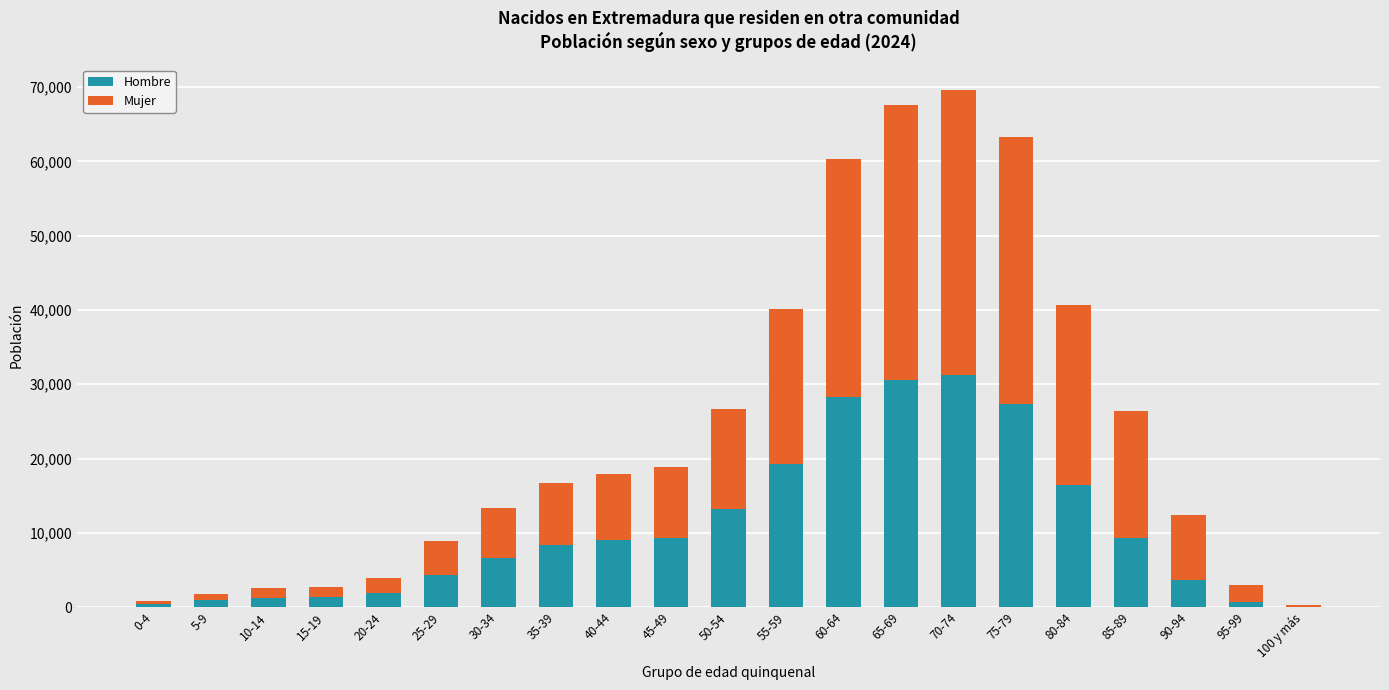

What is the highest value of the Hombre series?

31223